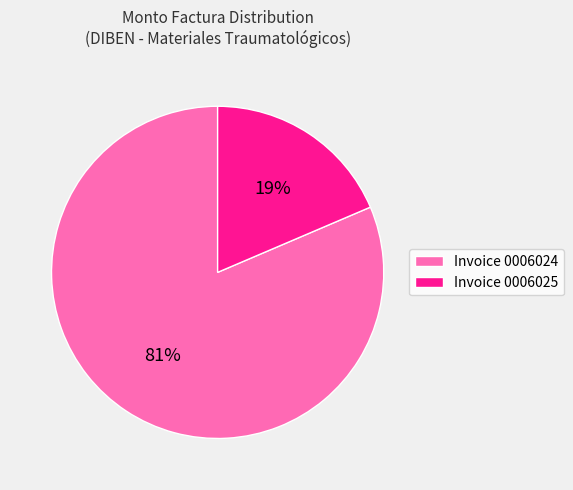

To the nearest percent, what is the average slice percentage?

50%